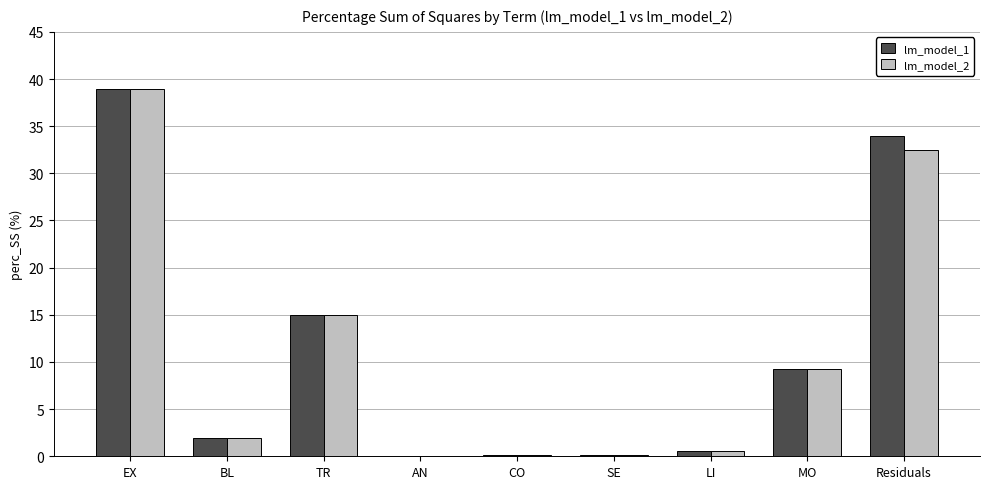

What is the total value across all series at EX?

77.9